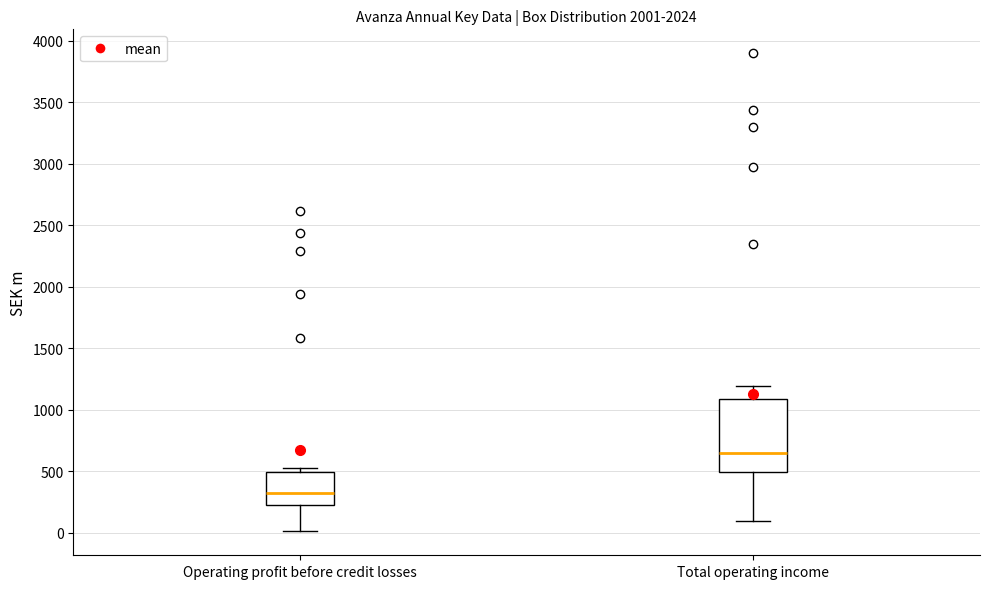

Where does the median line of the box for Operating profit before credit losses sit on the y-axis? The values are not printed on the chart, so give them approximately, as read against the axis.

300